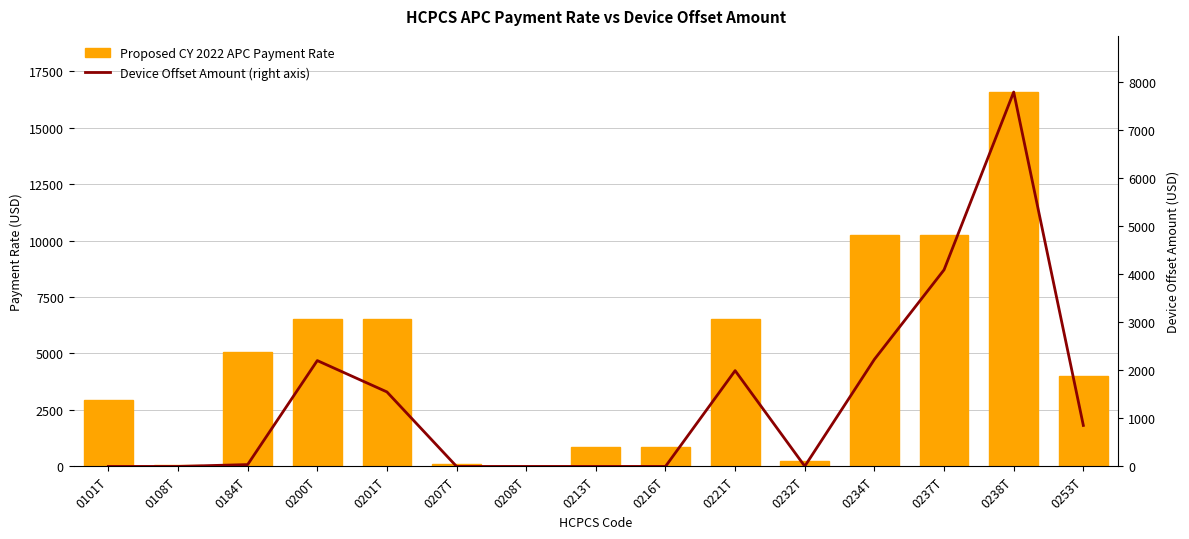

Rank the categories by Device Offset Amount (right axis) value from lowest to highest.

0101T, 0108T, 0207T, 0208T, 0213T, 0216T, 0232T, 0184T, 0253T, 0201T, 0221T, 0200T, 0234T, 0237T, 0238T